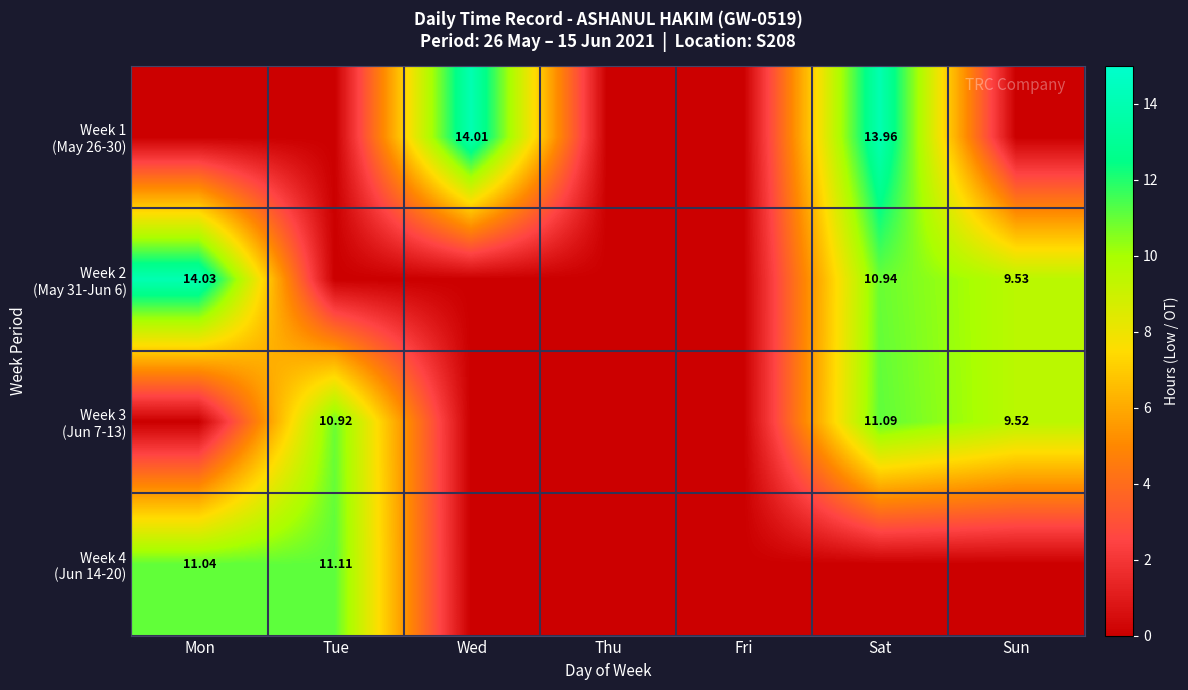

Rank the categories by Week 4 (Jun 14-20) value from lowest to highest.

Wed, Thu, Fri, Sat, Sun, Mon, Tue